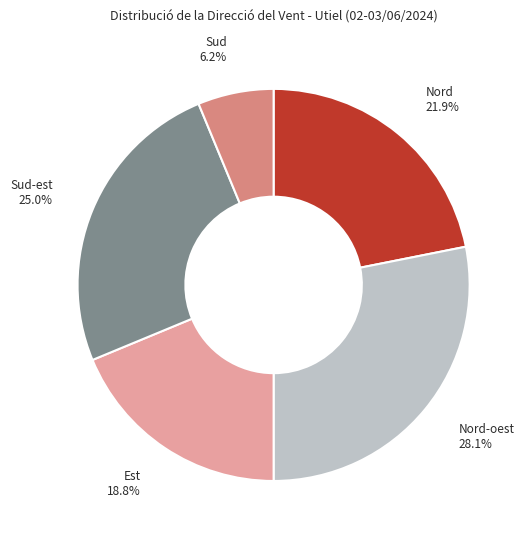

Which category has the smallest portion of the pie?

Sud